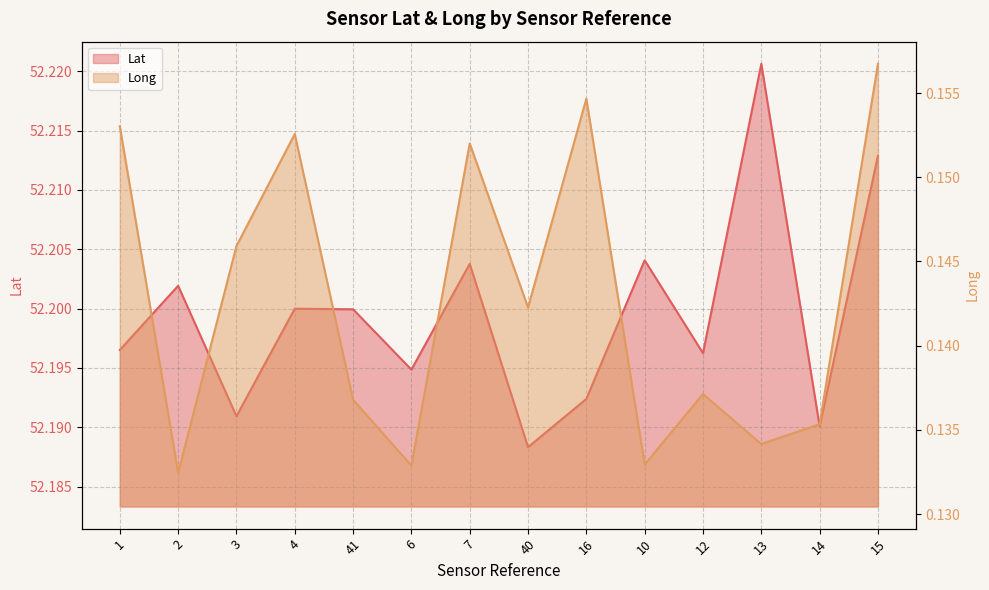

Reading left to right, what are all the values shown in this chart?

Lat: 52.2	52.2	52.2	52.2	52.2	52.2	52.2	52.2	52.2	52.2	52.2	52.2	52.2	52.2
Long: 0.2	0.1	0.1	0.2	0.1	0.1	0.2	0.1	0.2	0.1	0.1	0.1	0.1	0.2